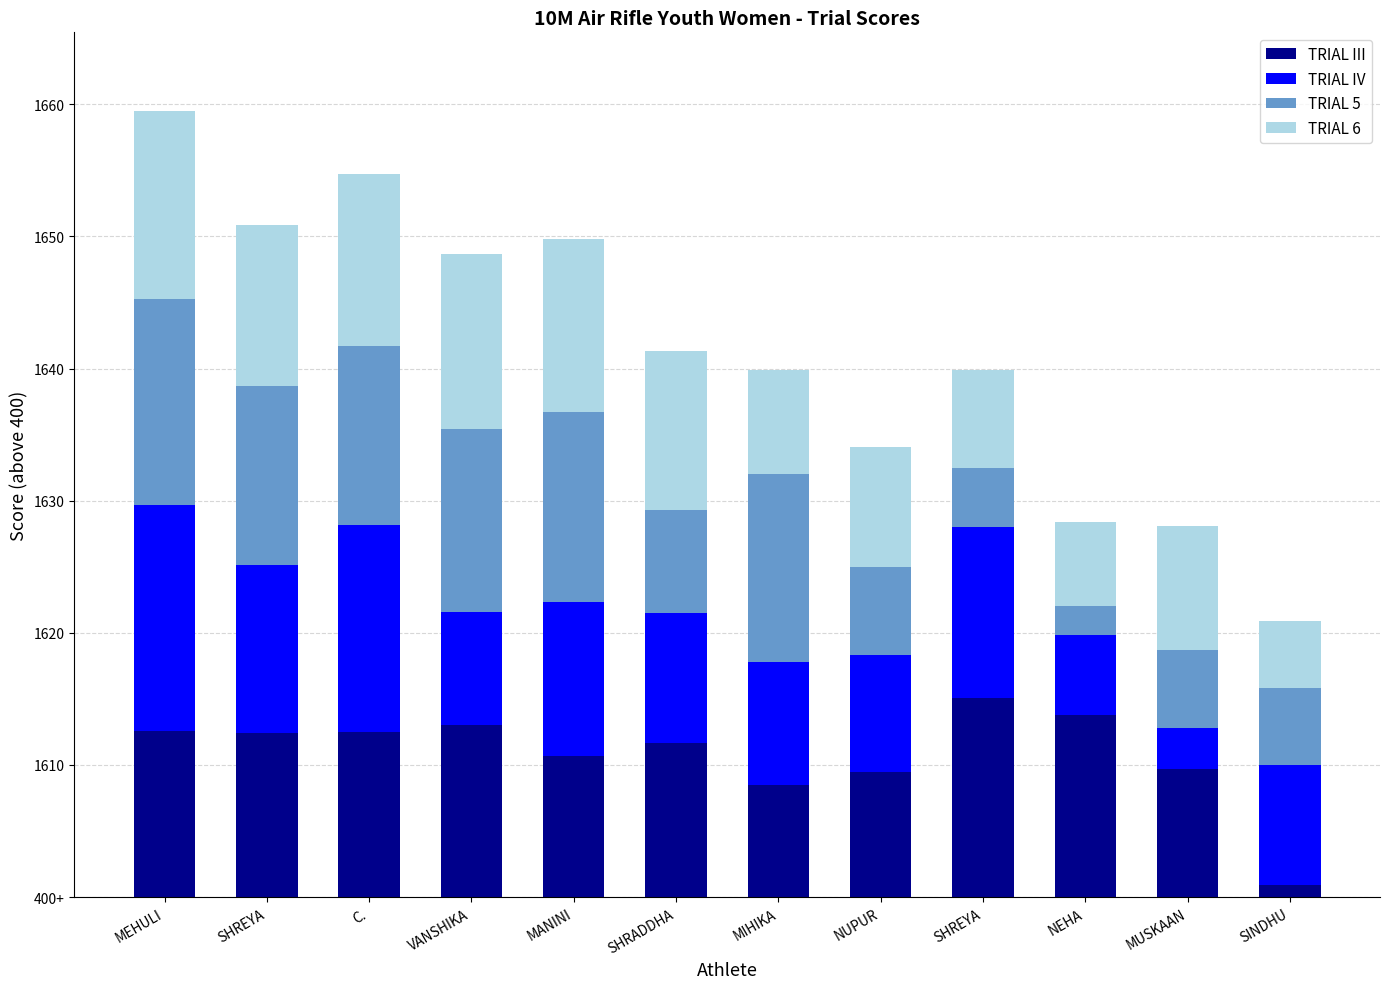

What are all the series names shown in the legend?

TRIAL III, TRIAL IV, TRIAL 5, TRIAL 6